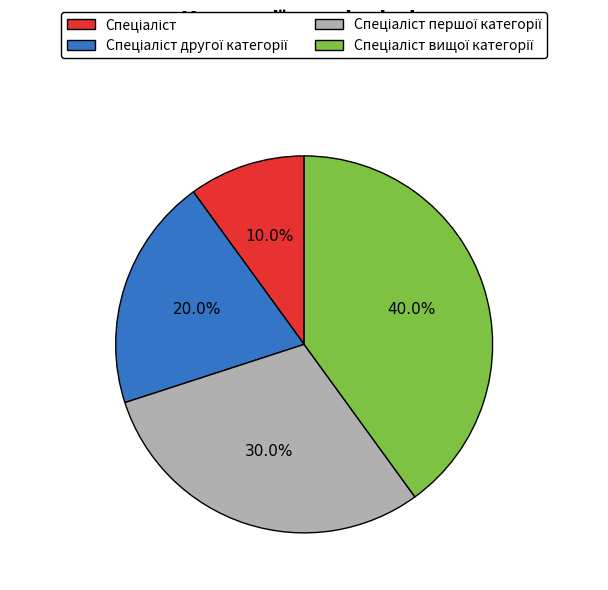

Is there a majority slice in this chart?

No